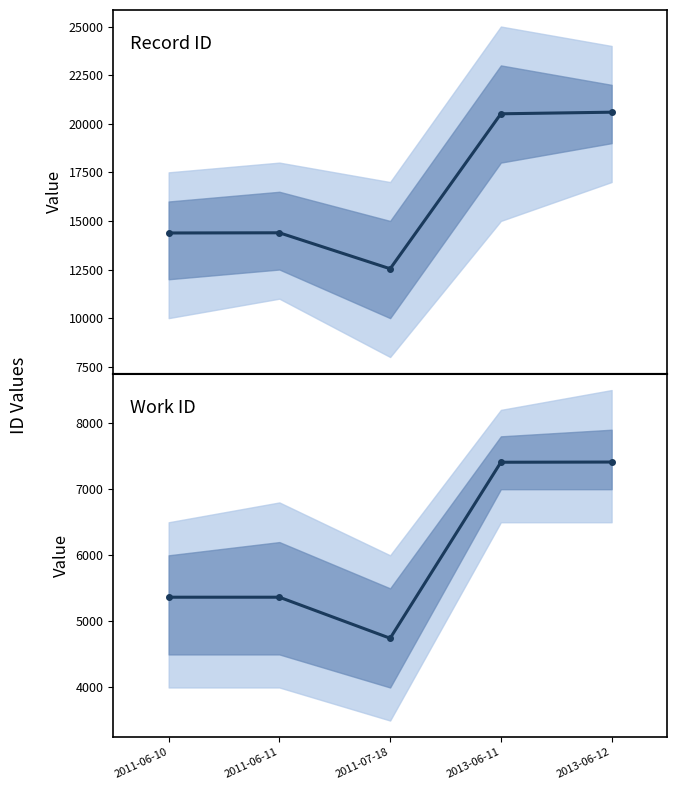

What is the sum of the work_id values at 2011-06-10 and 2011-07-18?

10111